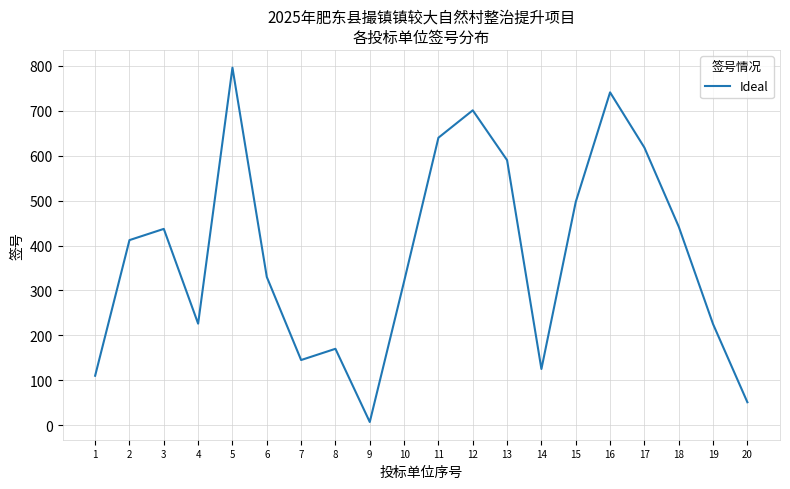

What is the greatest value displayed?

796